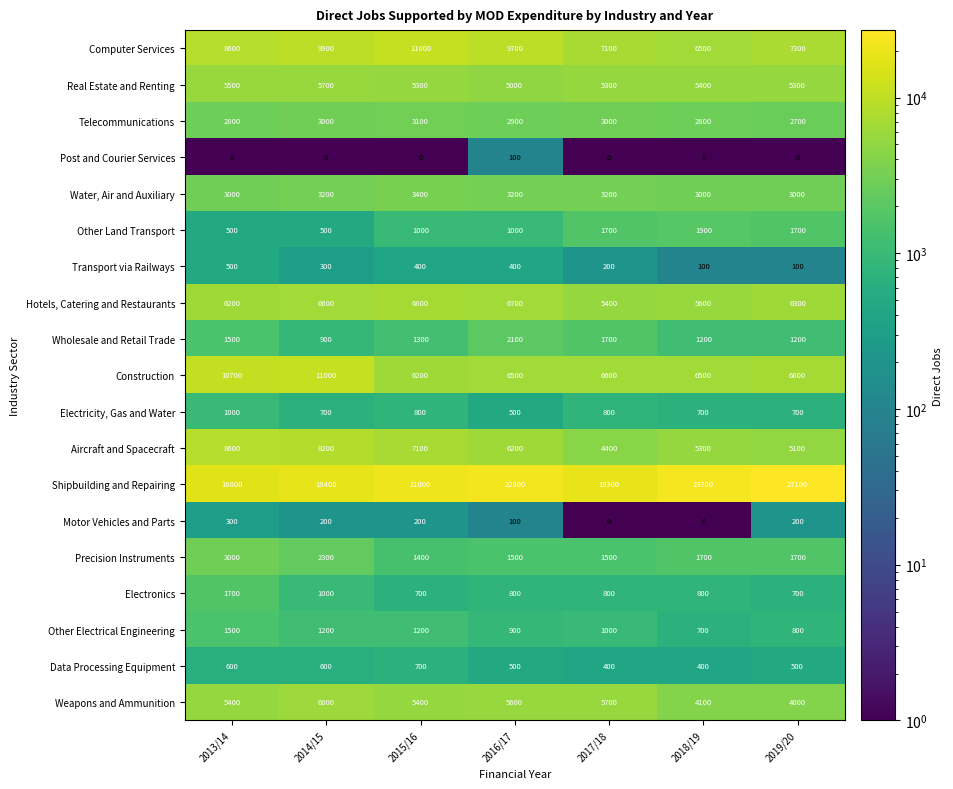

At which label does Construction first exceed 6600?

2013/14